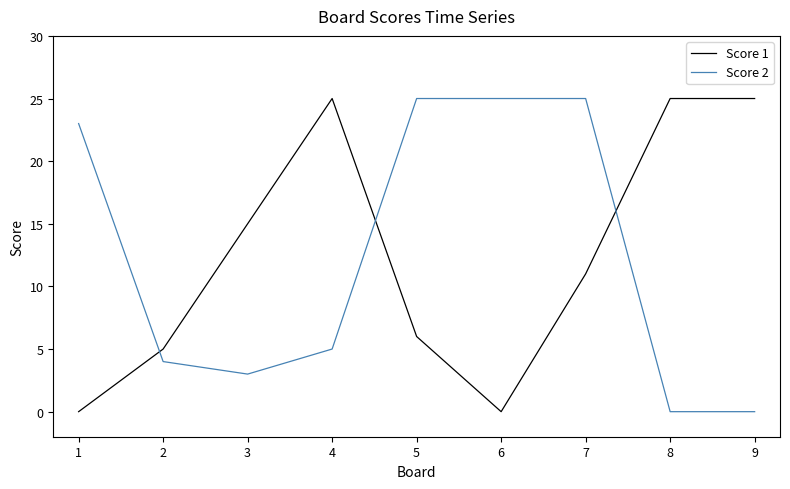

At which category is the sum across all series the highest?

7